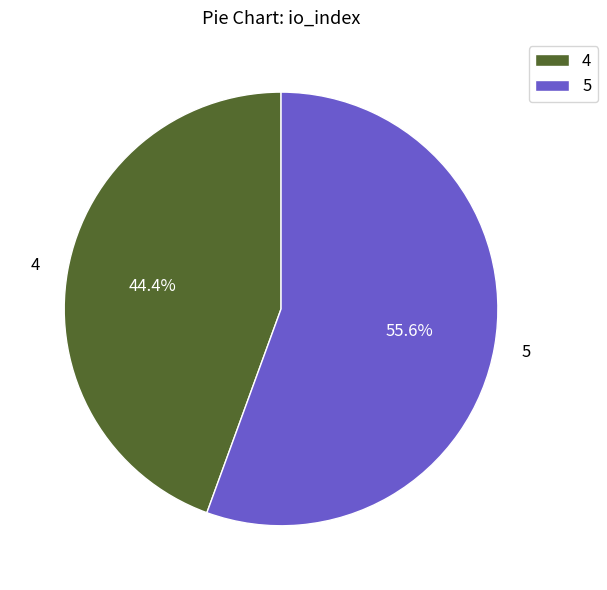

To the nearest percent, what percentage of the pie is 4?

44%